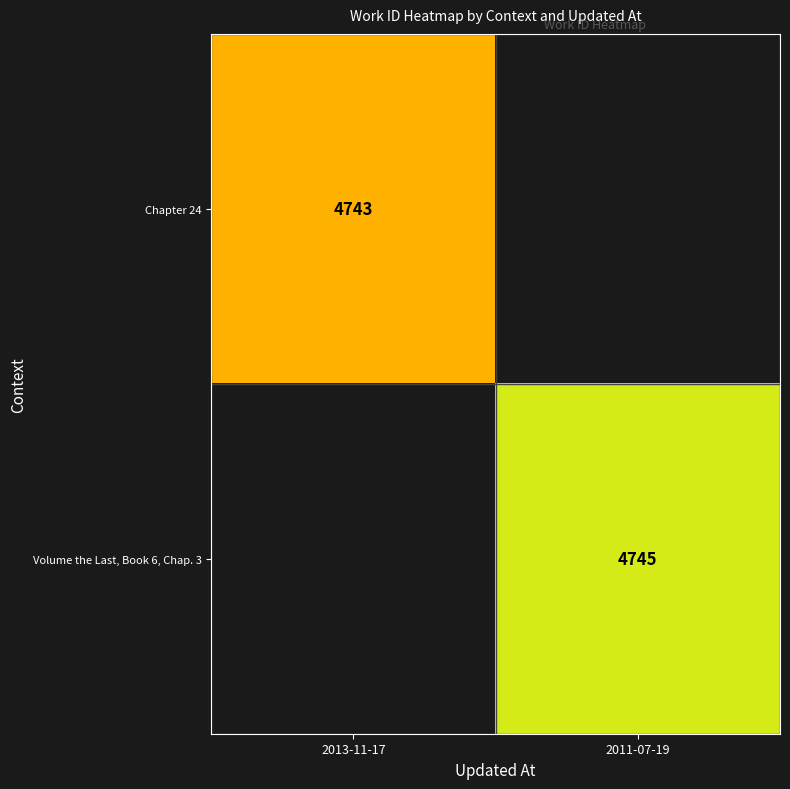

Is it true that Chapter 24 equals 4743 at 2013-11-17?

True